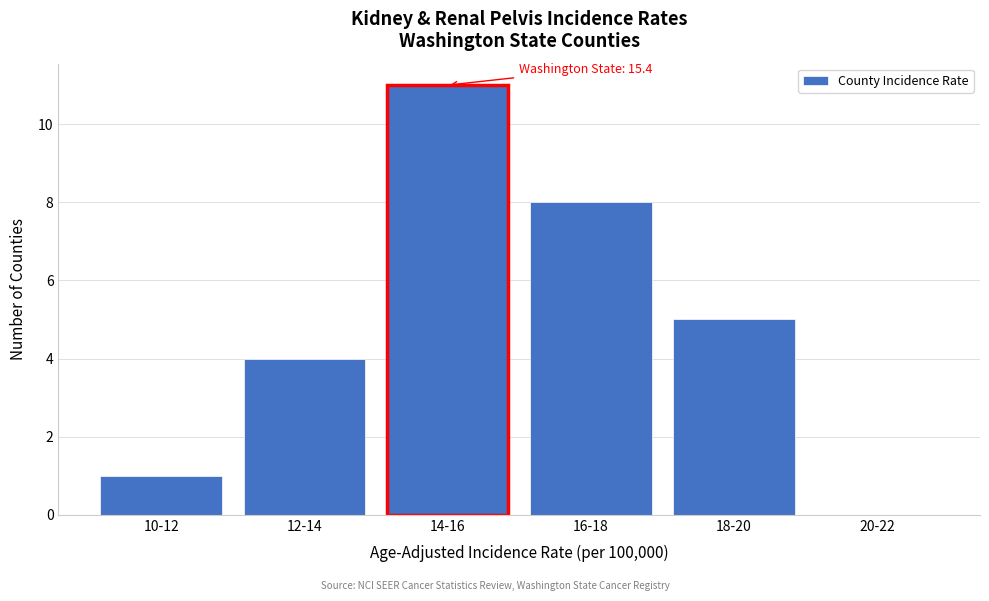

Reading right to left, transcribe all the data shown in this chart.

20-22=0	18-20=5	16-18=8	14-16=11	12-14=4	10-12=1